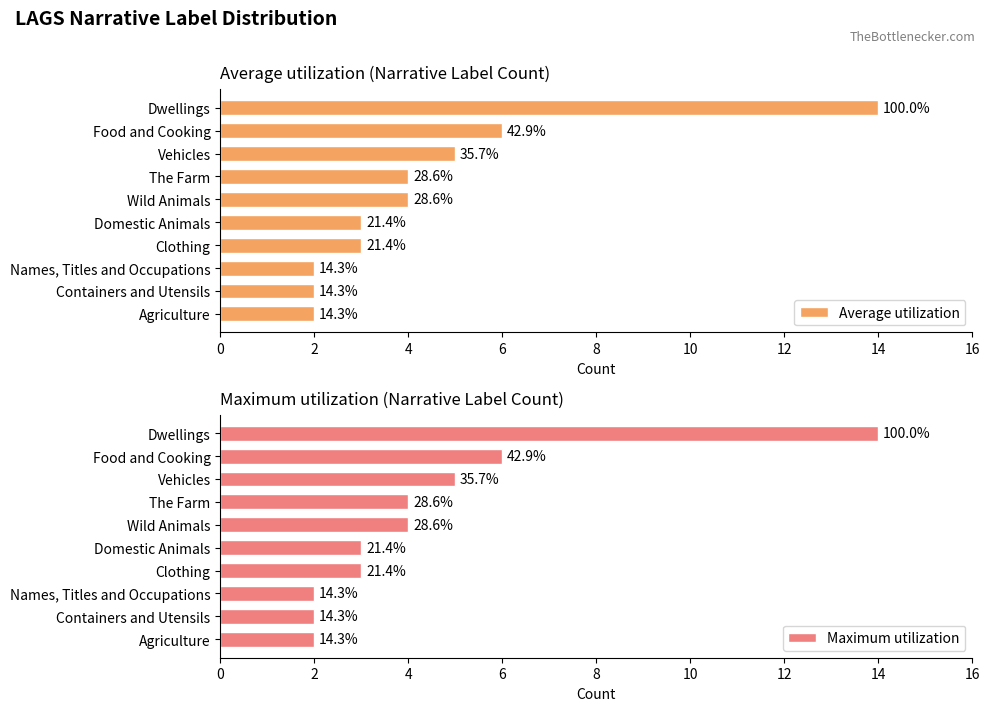

What are all the series names shown in the legend?

Average utilization, Maximum utilization